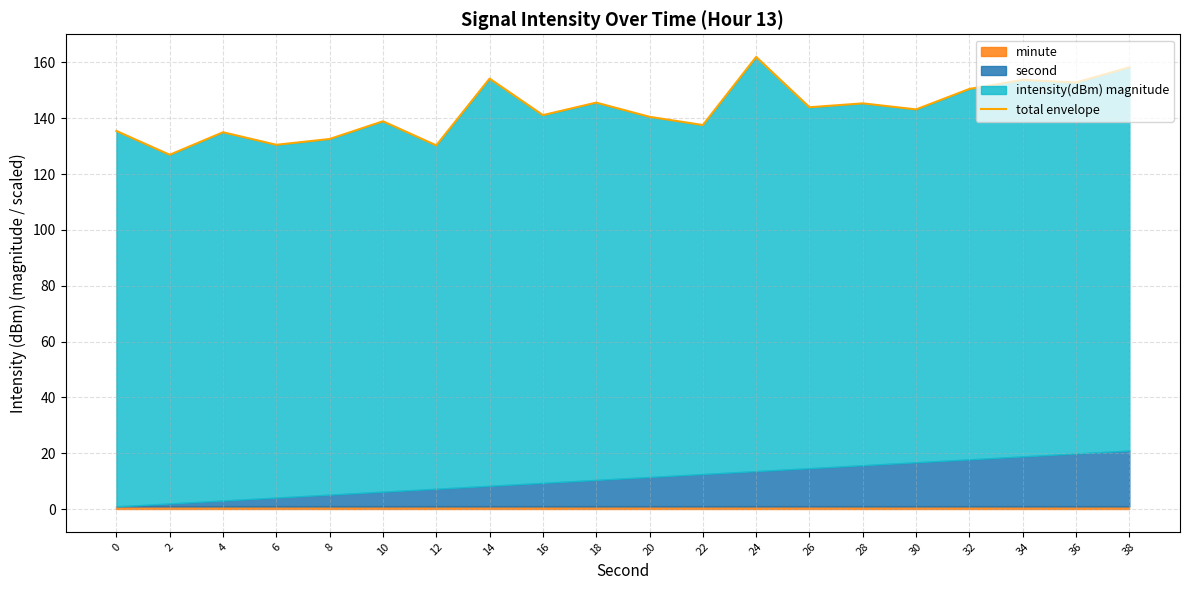

Which category has the lowest value across all series?

2